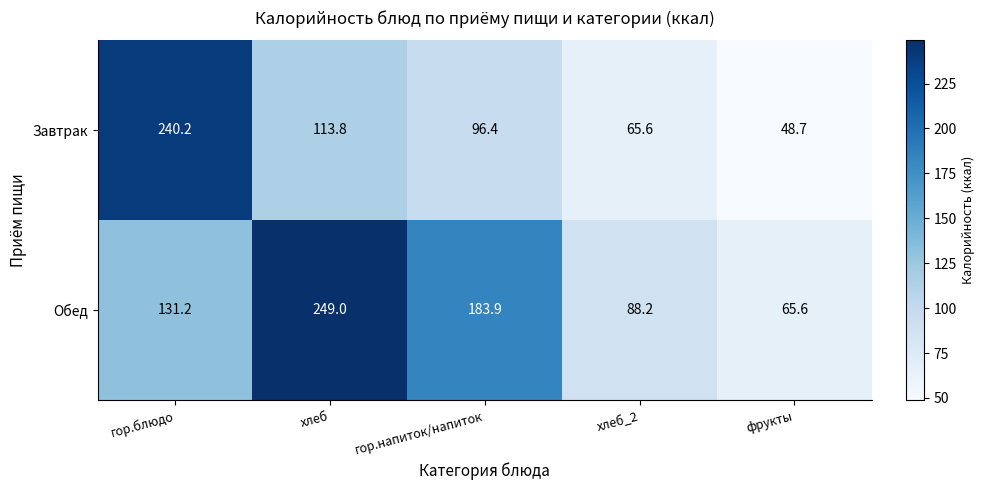

Is it true that Завтрак equals 240.2 at гор.блюдо?

True